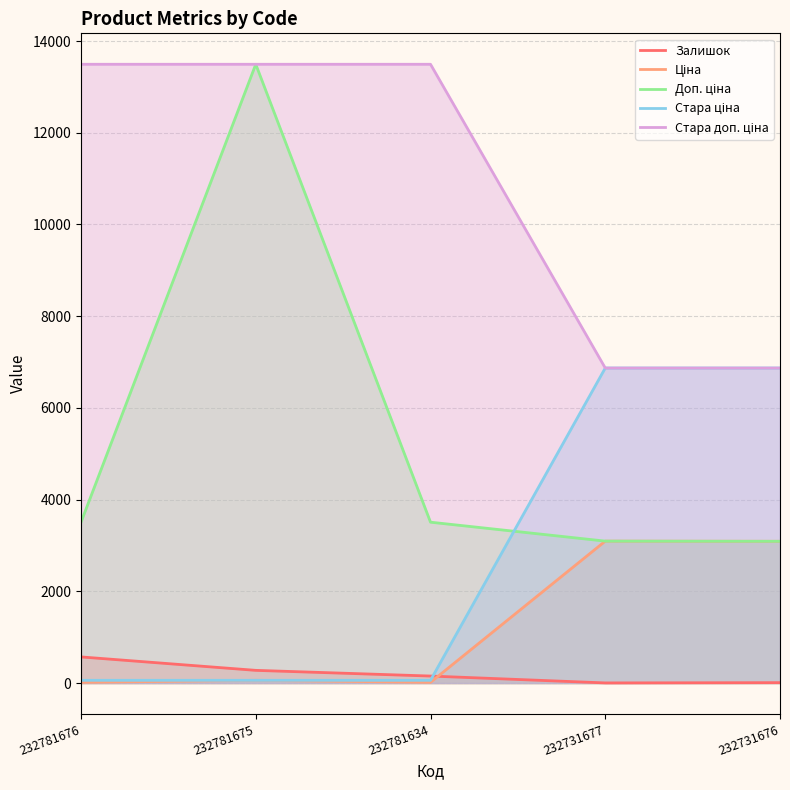

True or false: Стара ціна has a value of 6869.4 at 232731677.

True